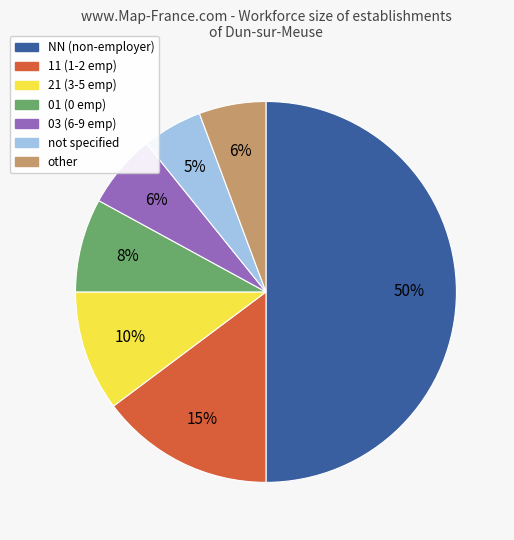

Approximately how many times larger is the value at 01 (0 emp) compared to not specified?

1.6